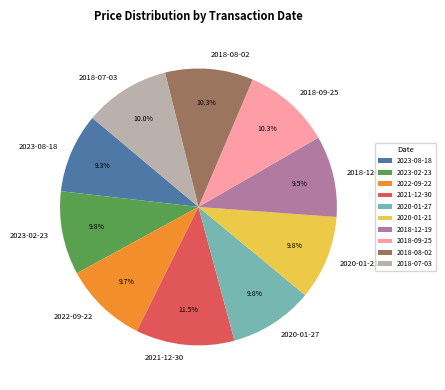

What is the largest slice in the pie chart?

2021-12-30